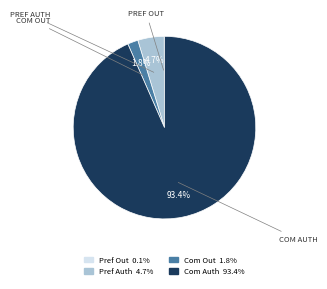

Is there a majority slice in this chart?

Yes